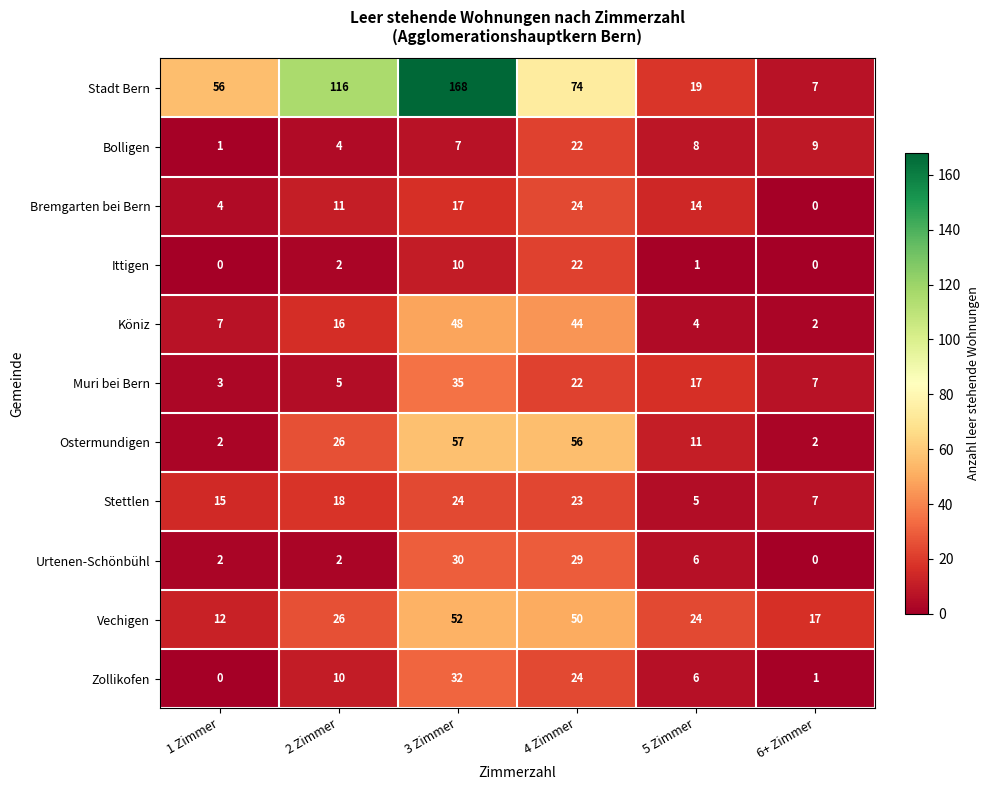

What is the spread (max minus min) of values at 2 Zimmer?

114